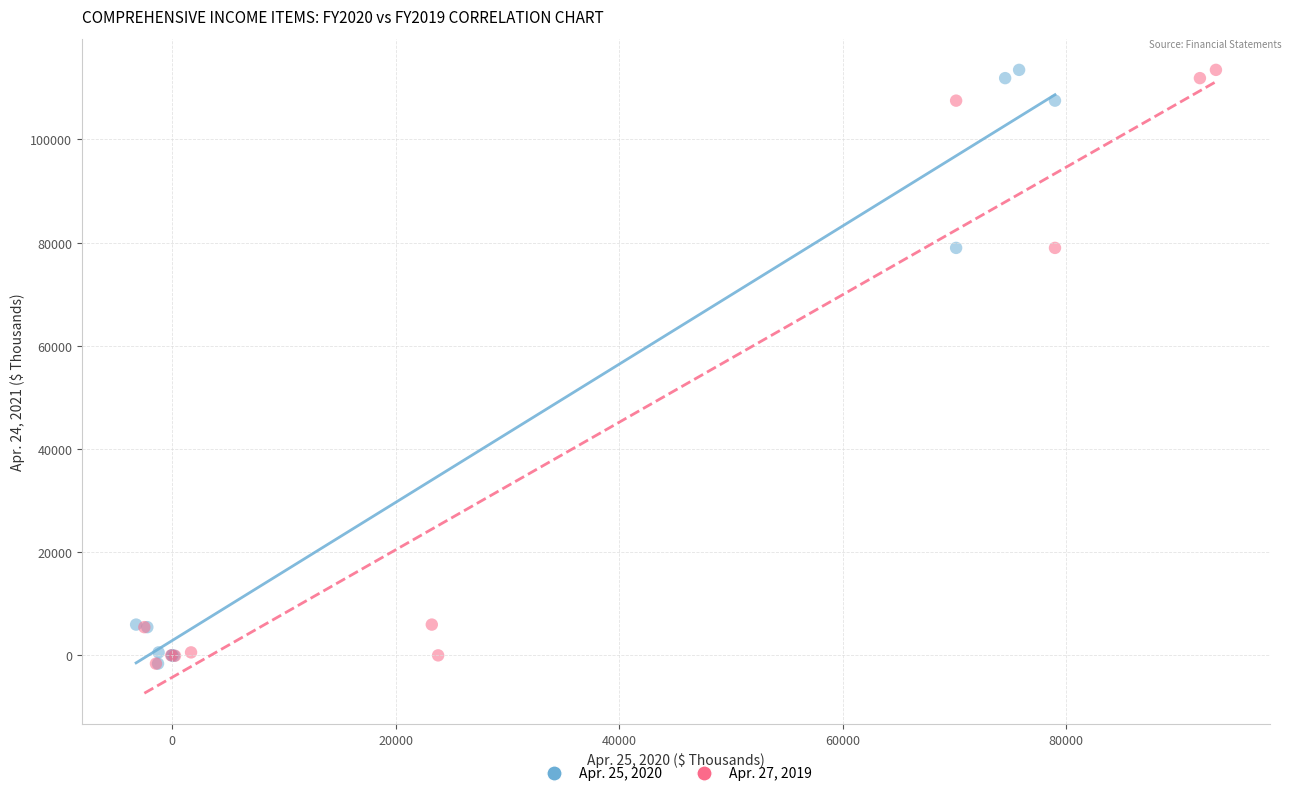

What are all the series names shown in the legend?

Apr. 25, 2020, Apr. 27, 2019